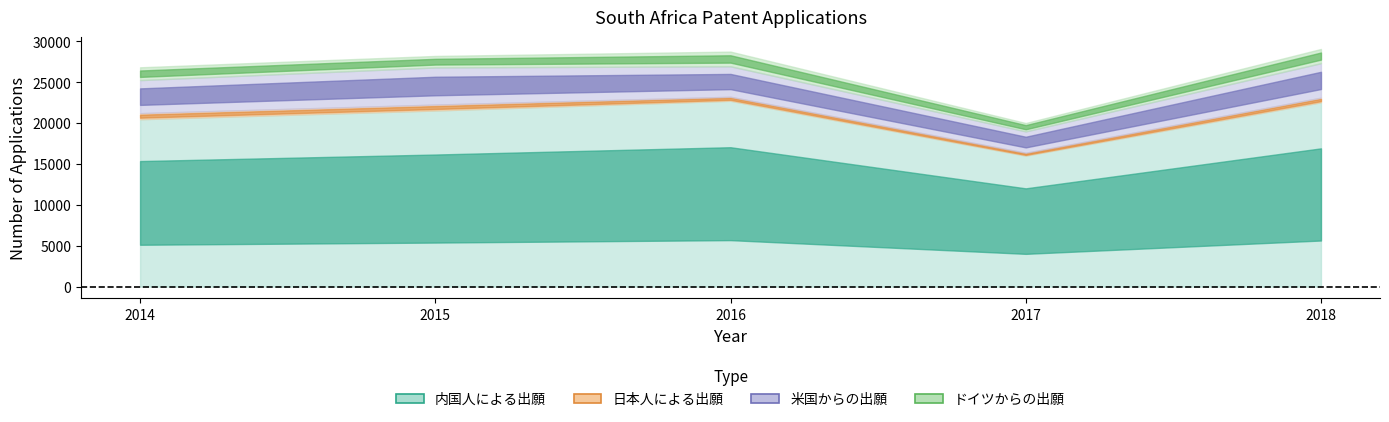

Reading left to right, transcribe all the data shown in this chart.

内国人による出願: 2014=20475	2015=21543	2016=22734	2017=16027	2018=22550
日本人による出願: 2014=742	2015=723	2016=486	2017=348	2018=562
米国からの出願: 2014=4042	2015=4542	2016=3728	2017=2610	2018=4219
ドイツからの出願: 2014=1568	2015=1408	2016=1799	2017=1026	2018=1739